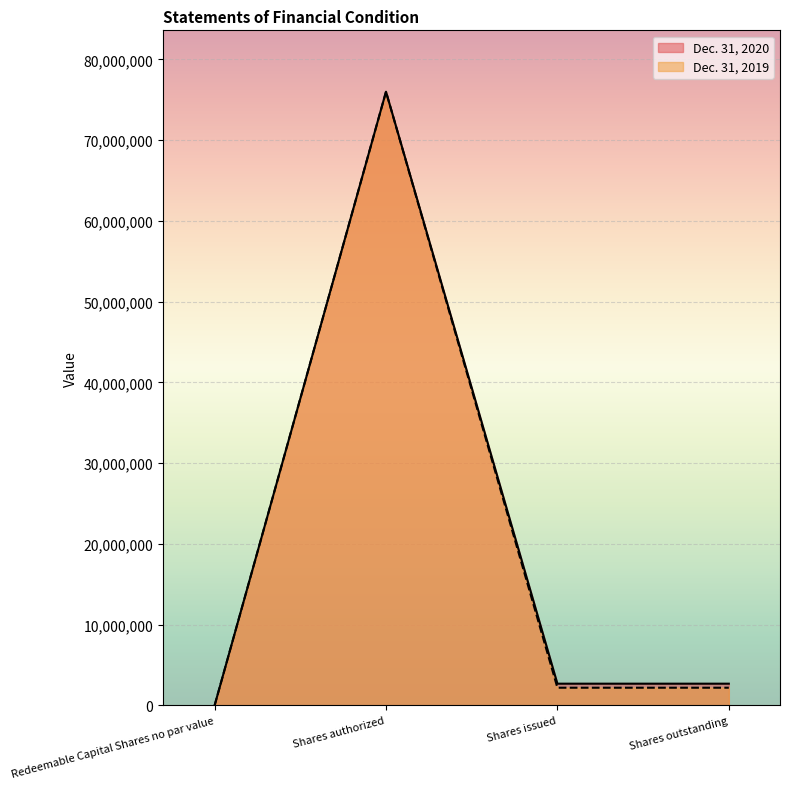

Where is Dec. 31, 2019 nearest to the value 38000000?

Shares issued